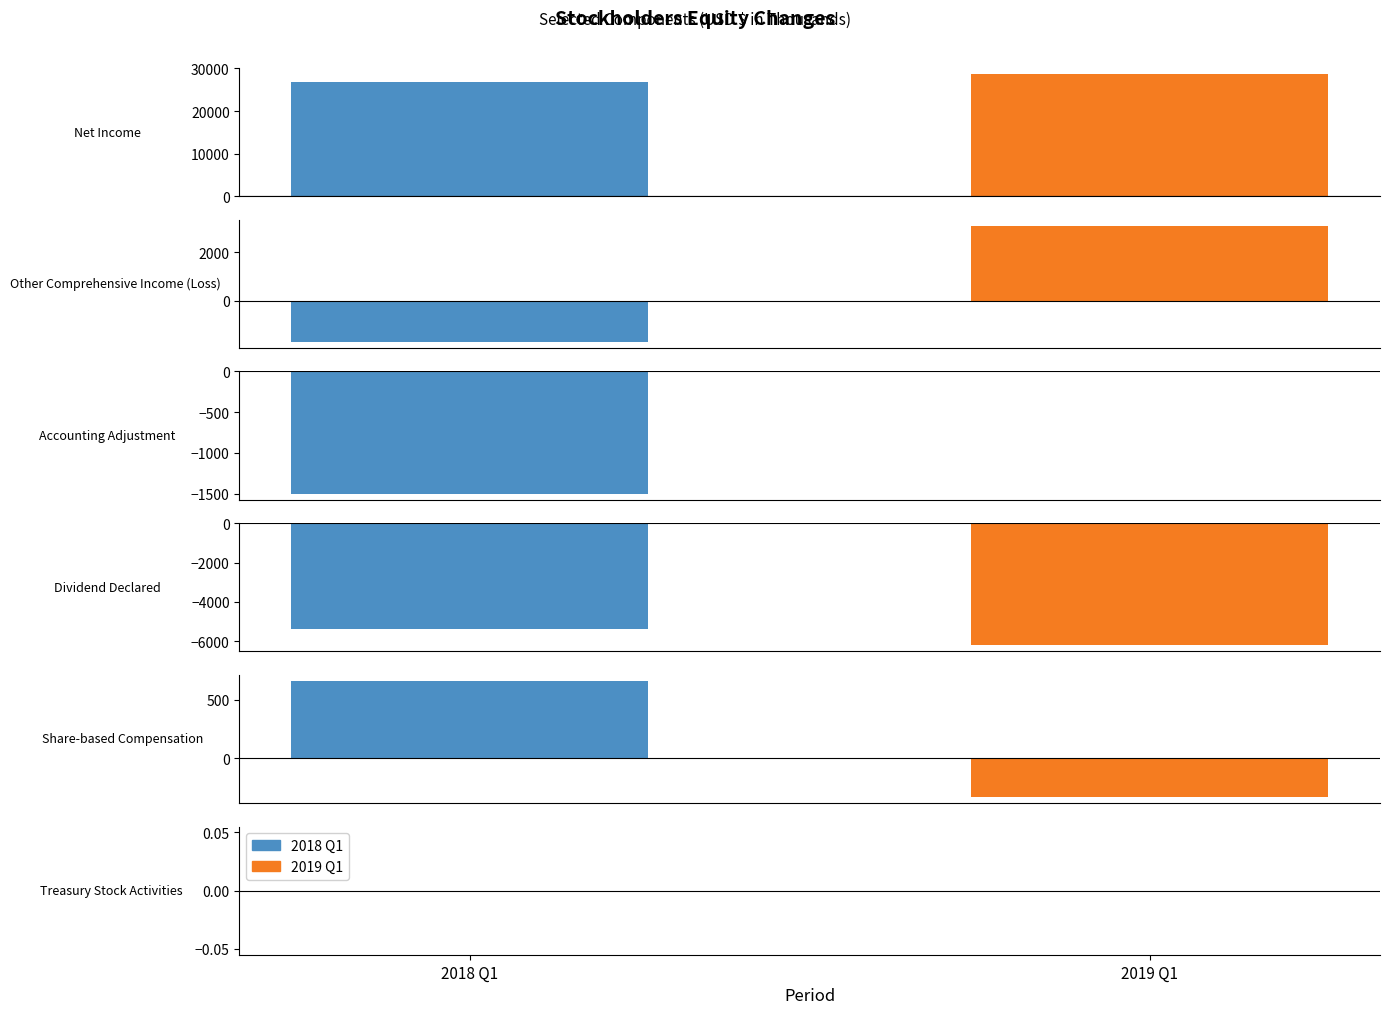

Rank the categories by 2018 Q1 value from highest to lowest.

Net Income, Share-based
Compensation, Treasury Stock
Activities, Accounting
Adjustment, Other Comprehensive
Income (Loss), Dividend
Declared